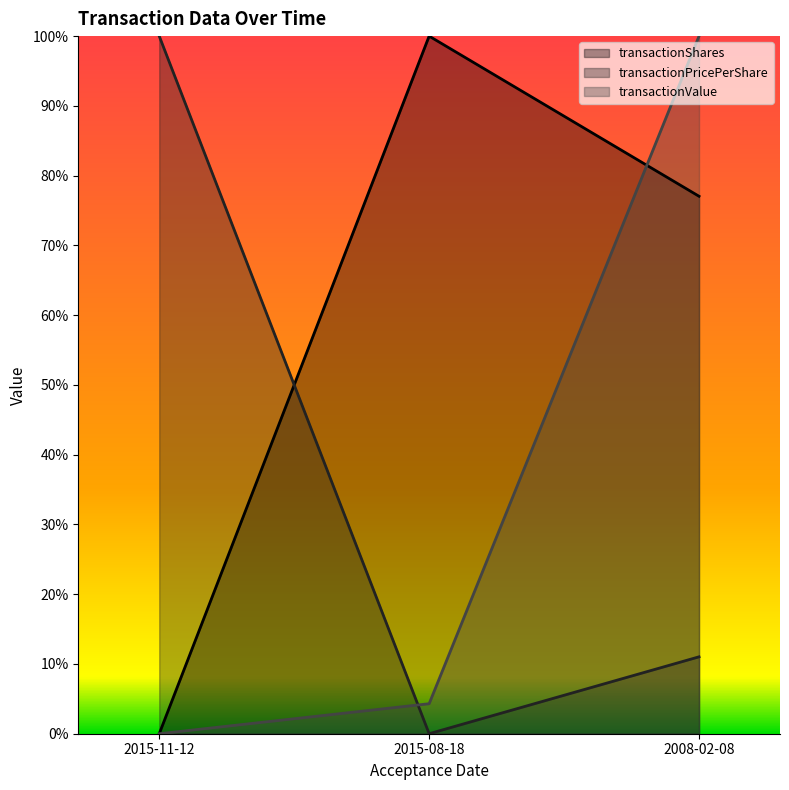

At how many categories does at least one series exceed 0?

3